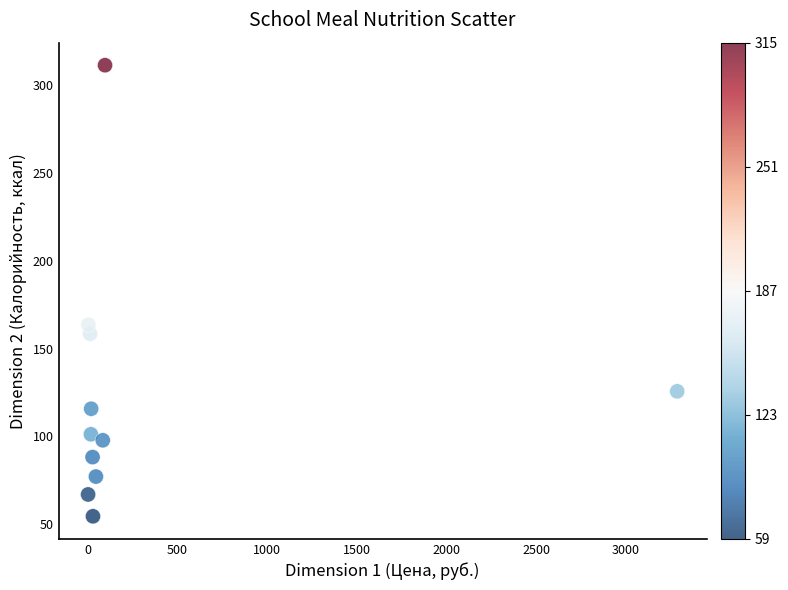

What is the range of X values (max minus min)?

3284.4